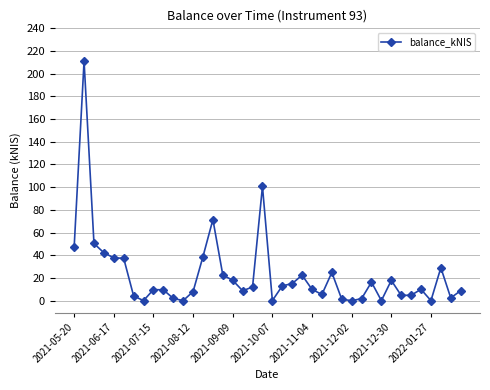

What is the difference between the maximum and second lowest values?

211.0